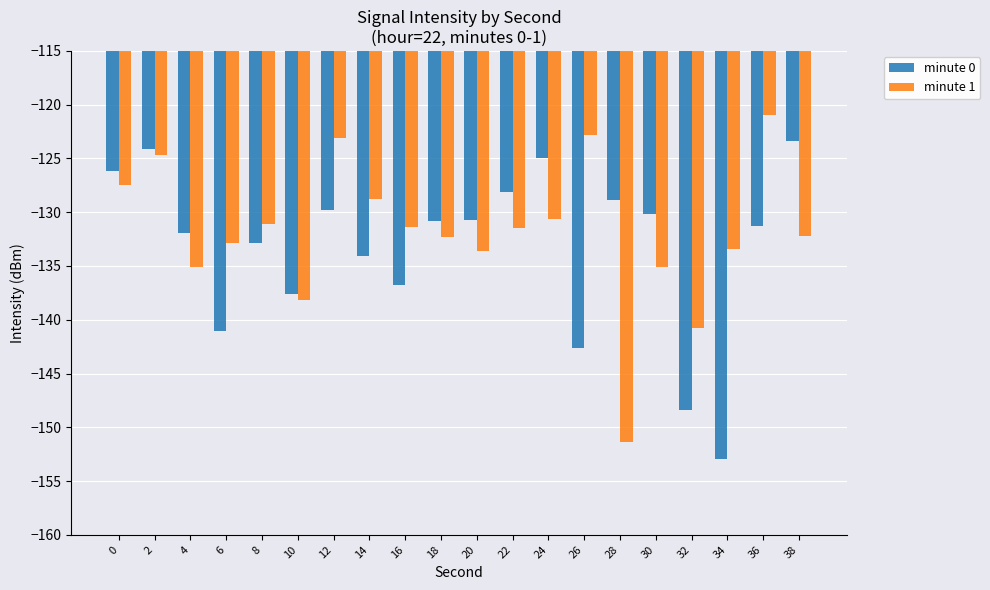

What is the average value of the minute 1 series?

-131.9